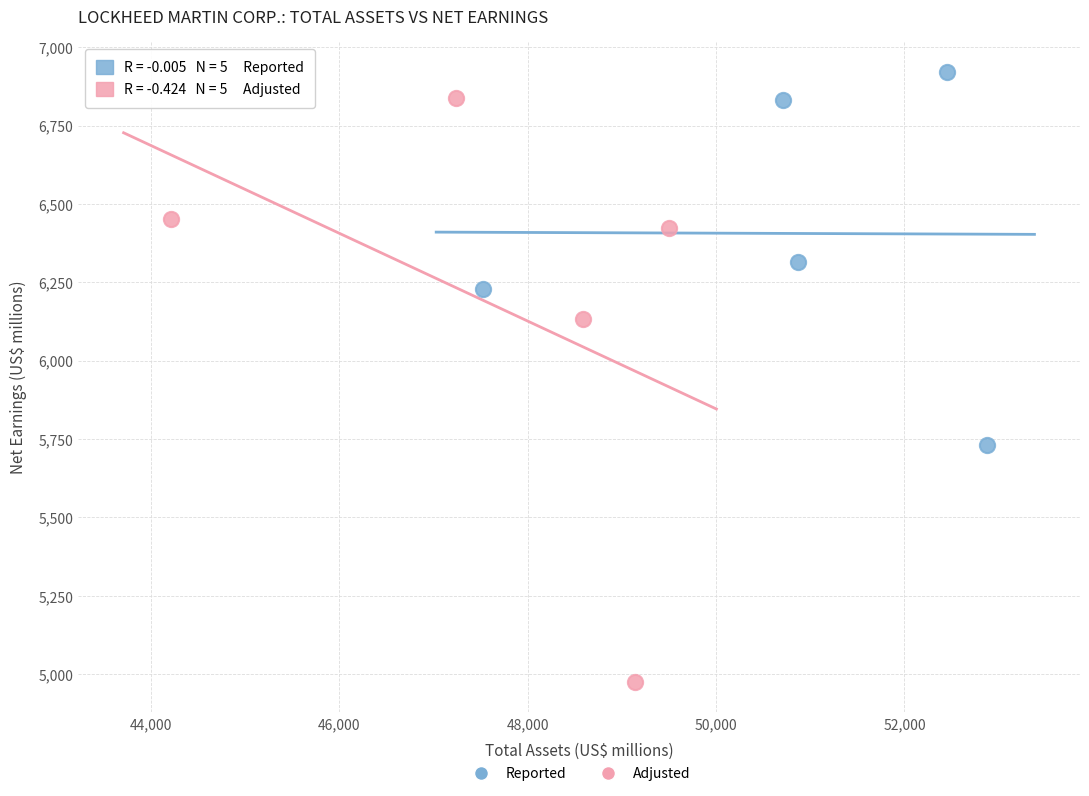

Which series has the widest spread of Y values?

Adjusted